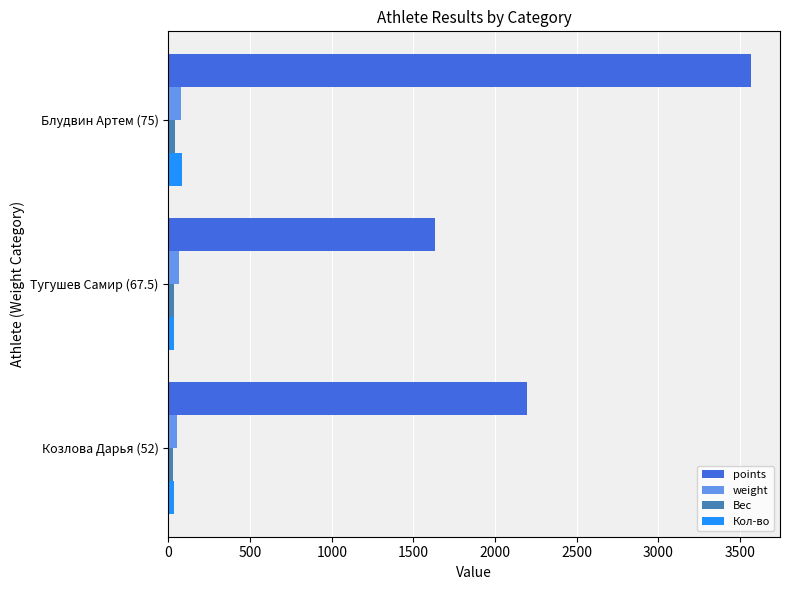

Between Тугушев Самир (67.5) and Блудвин Артем (75), which series saw the biggest shift?

points